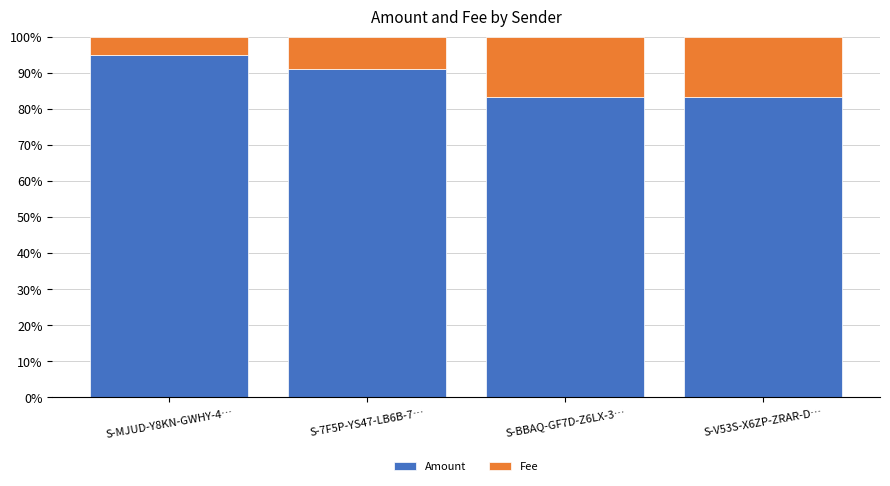

At which label does Amount reach its peak?

S-MJUD-Y8KN-GWHY-4…